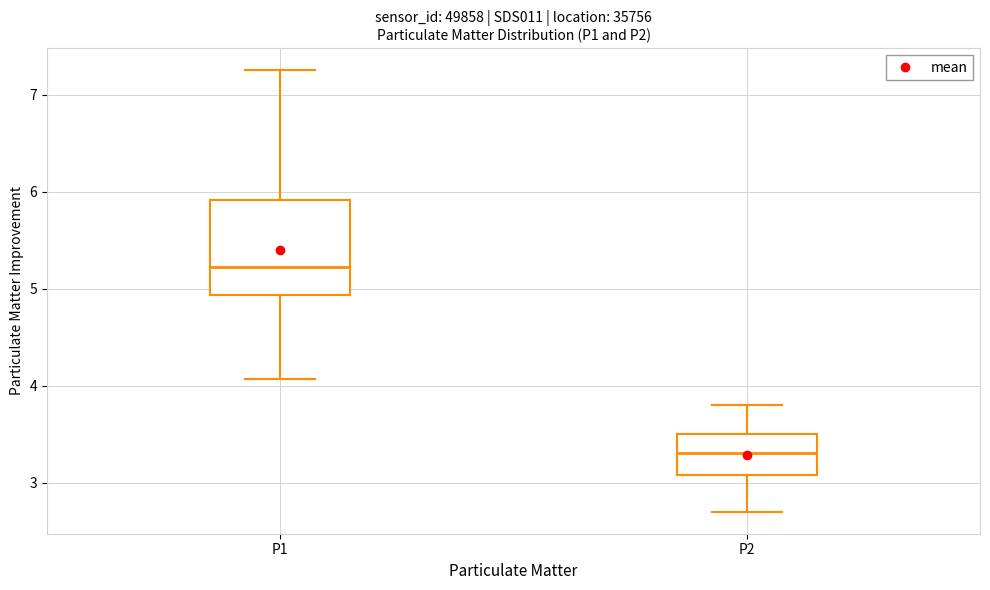

Where does the upper whisker of the box for P2 end on the y-axis? The values are not printed on the chart, so give them approximately, as read against the axis.

3.8